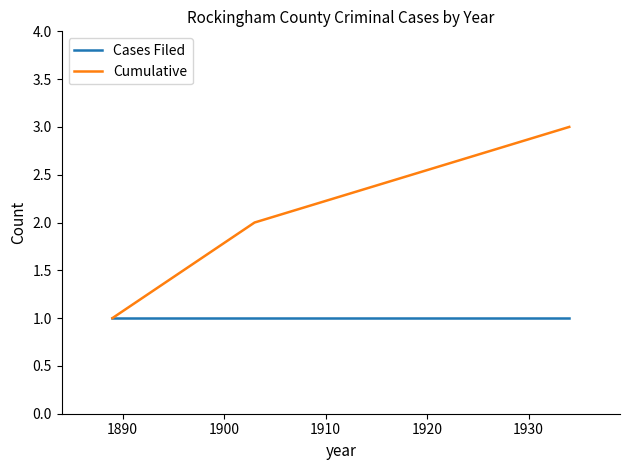

Which series has the largest range (max minus min)?

Cumulative